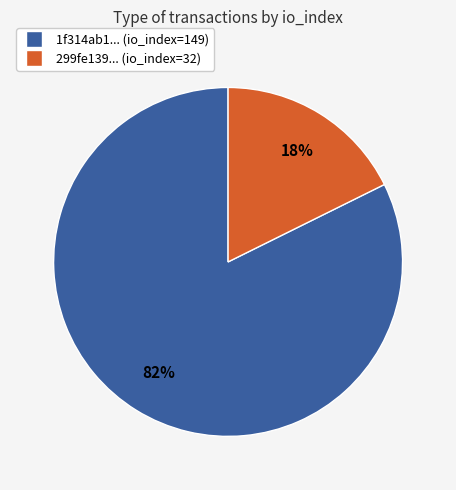

What percentage is the 299fe139... (io_index=32) slice, to the nearest percent?

18%